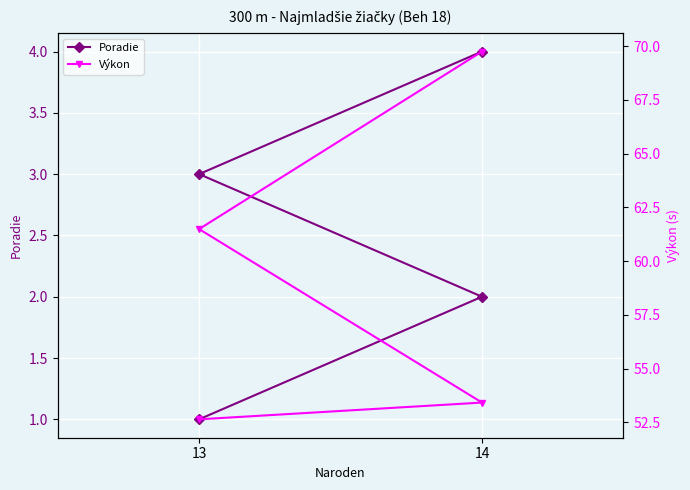

What is the average value of the Výkon series?

59.3